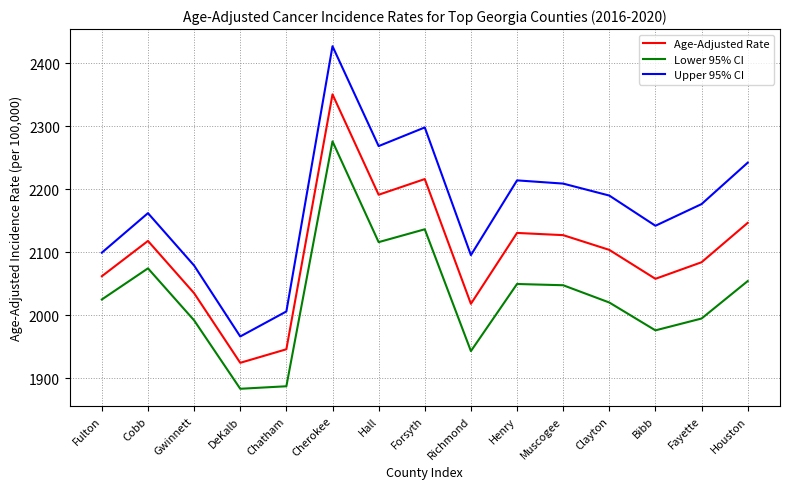

Count the number of categories in the chart.

15